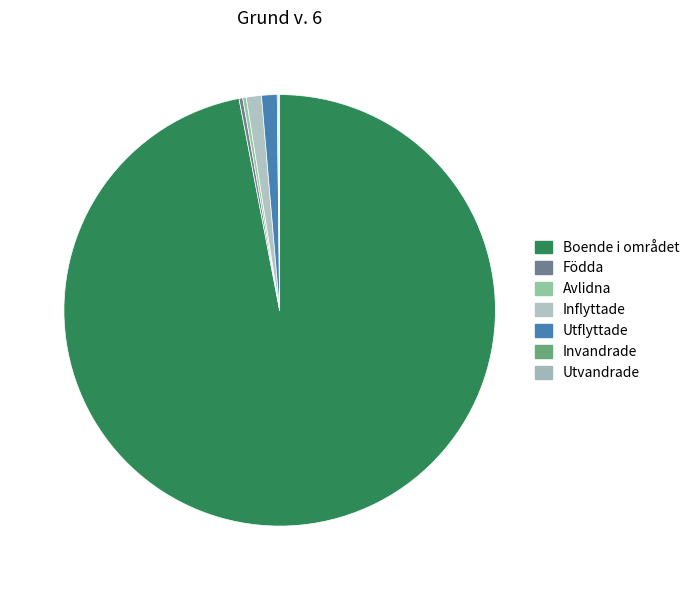

What is the ratio of the value at Boende i området to the value at Invandrade?

983.8